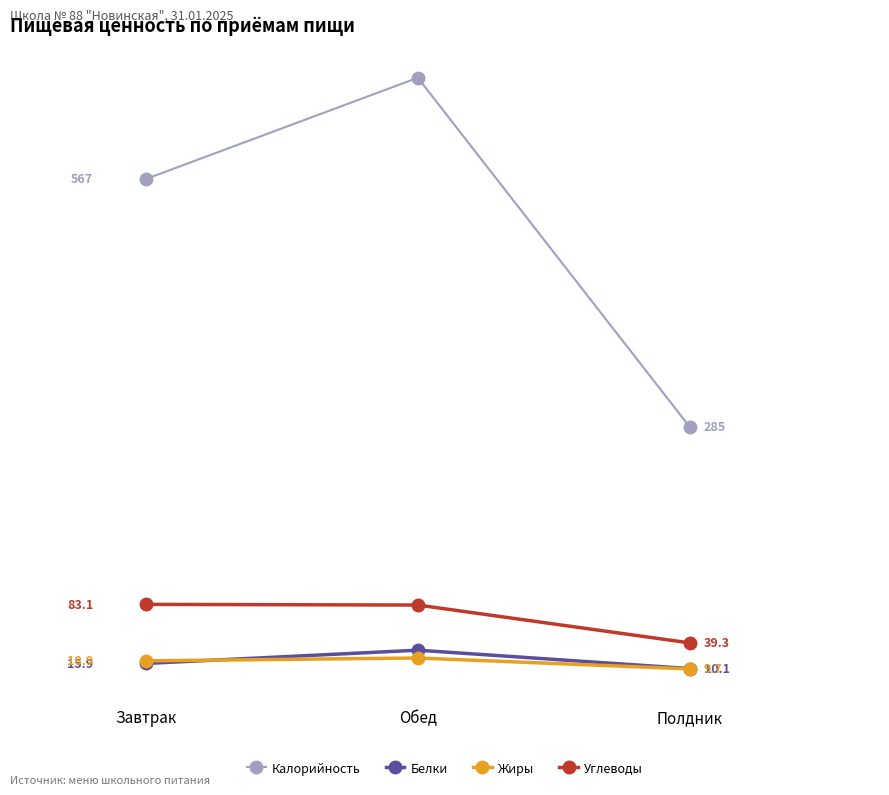

At which category is the sum across all series the highest?

Обед